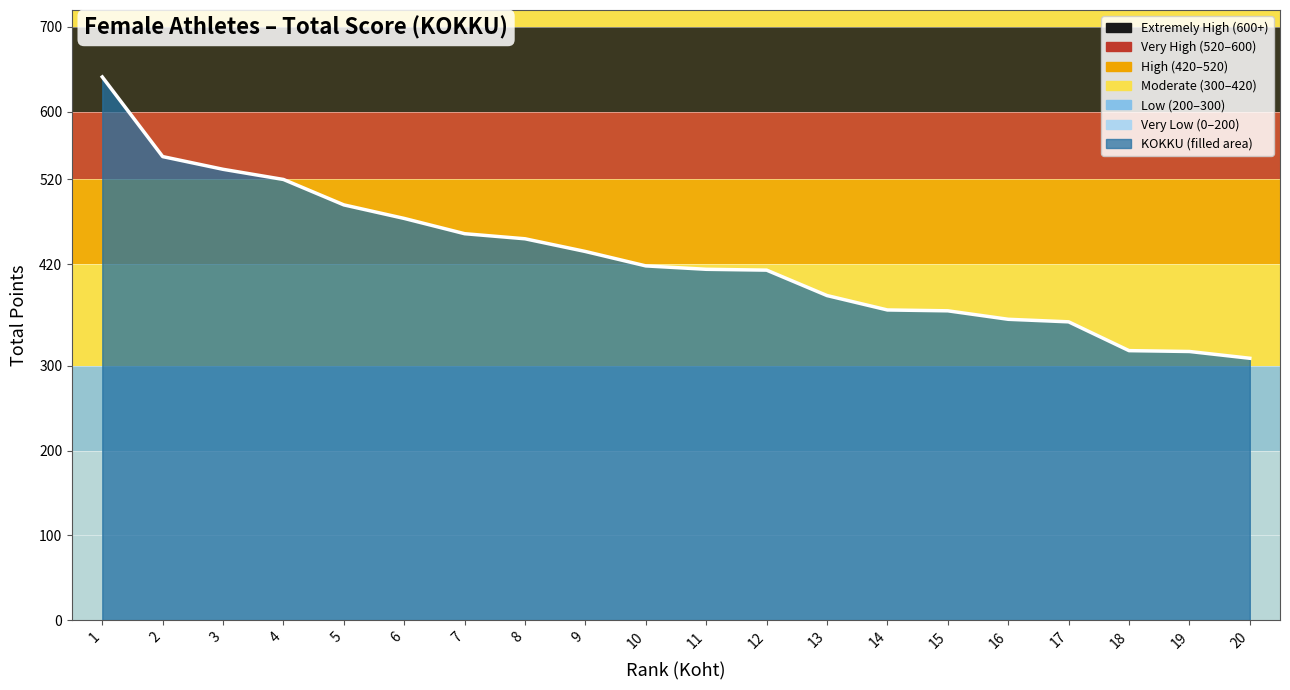

Approximately how many times larger is the value at 4 compared to 16?

1.5